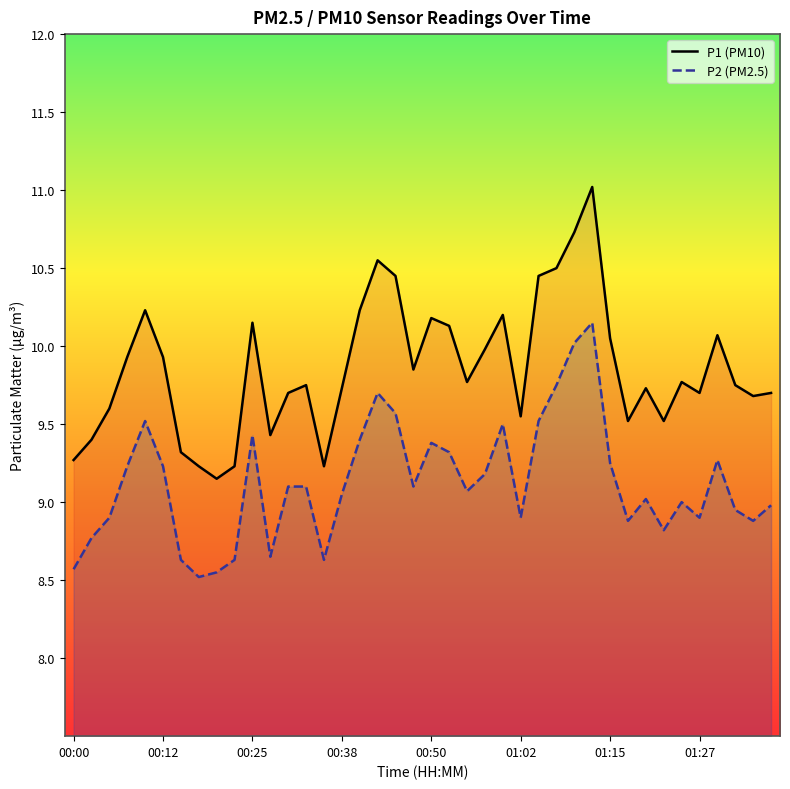

How many data points in P2 (PM2.5) are above 9?

23